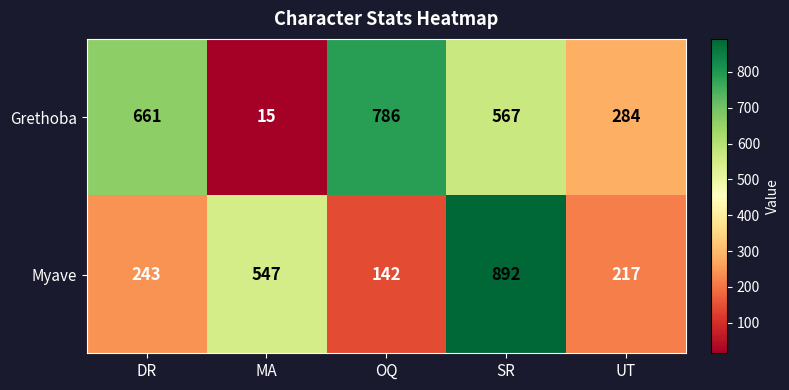

Reading left to right, list all the values displayed in this chart.

Grethoba: DR=661	MA=15	OQ=786	SR=567	UT=284
Myave: DR=243	MA=547	OQ=142	SR=892	UT=217